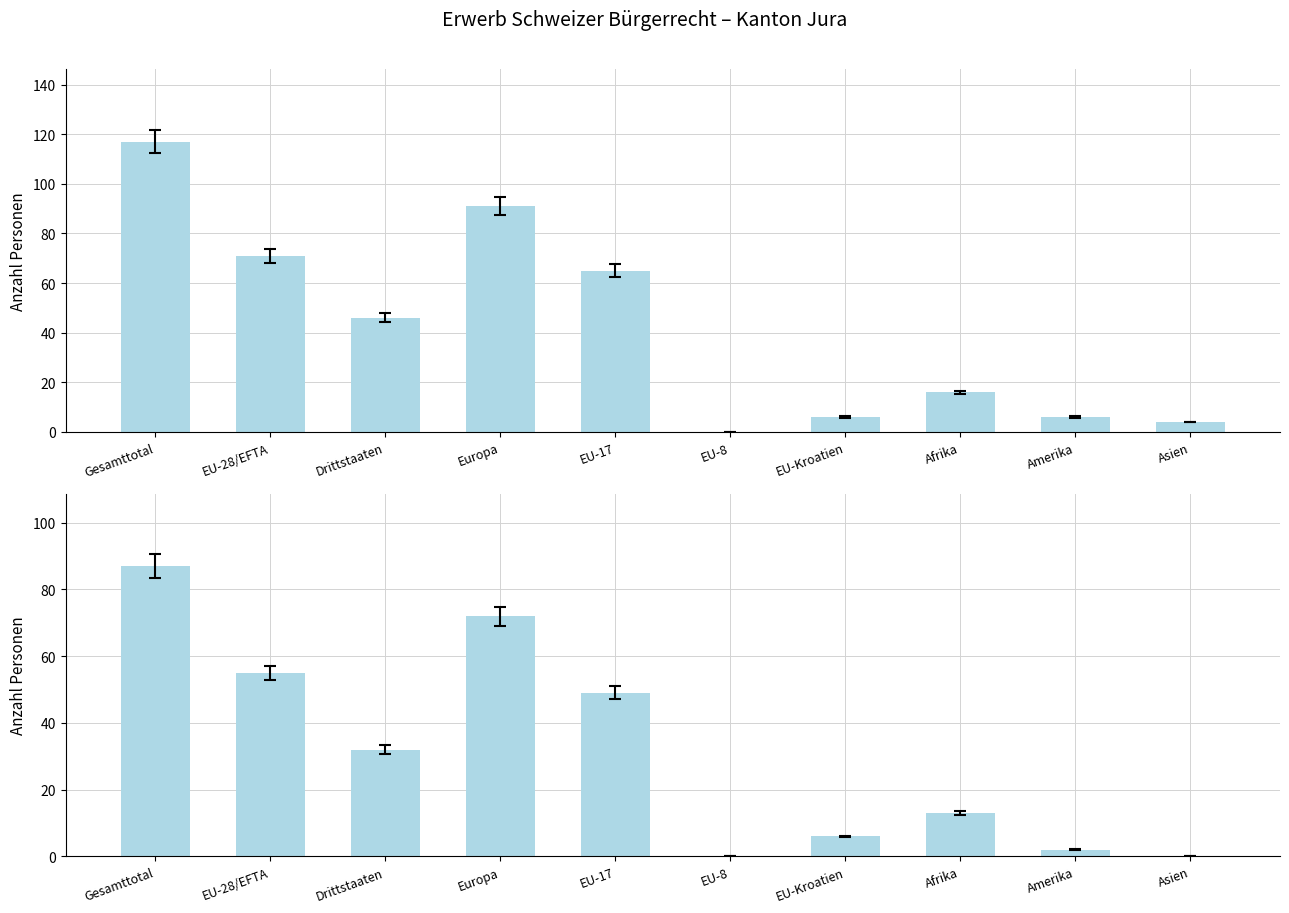

What is the greatest value displayed?

117